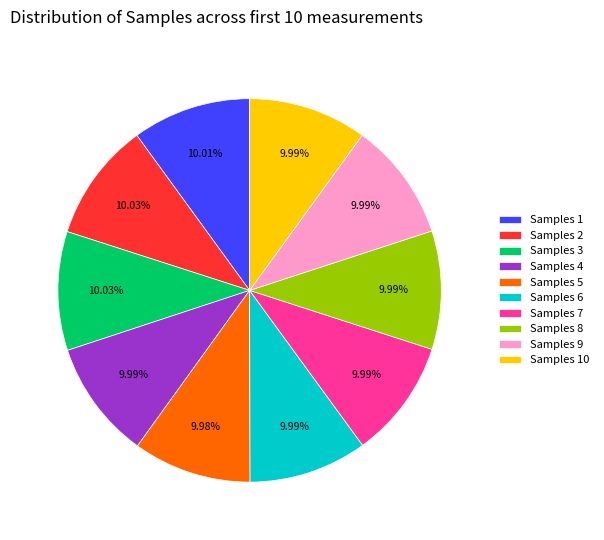

To the nearest percent, what is the average slice percentage?

10%